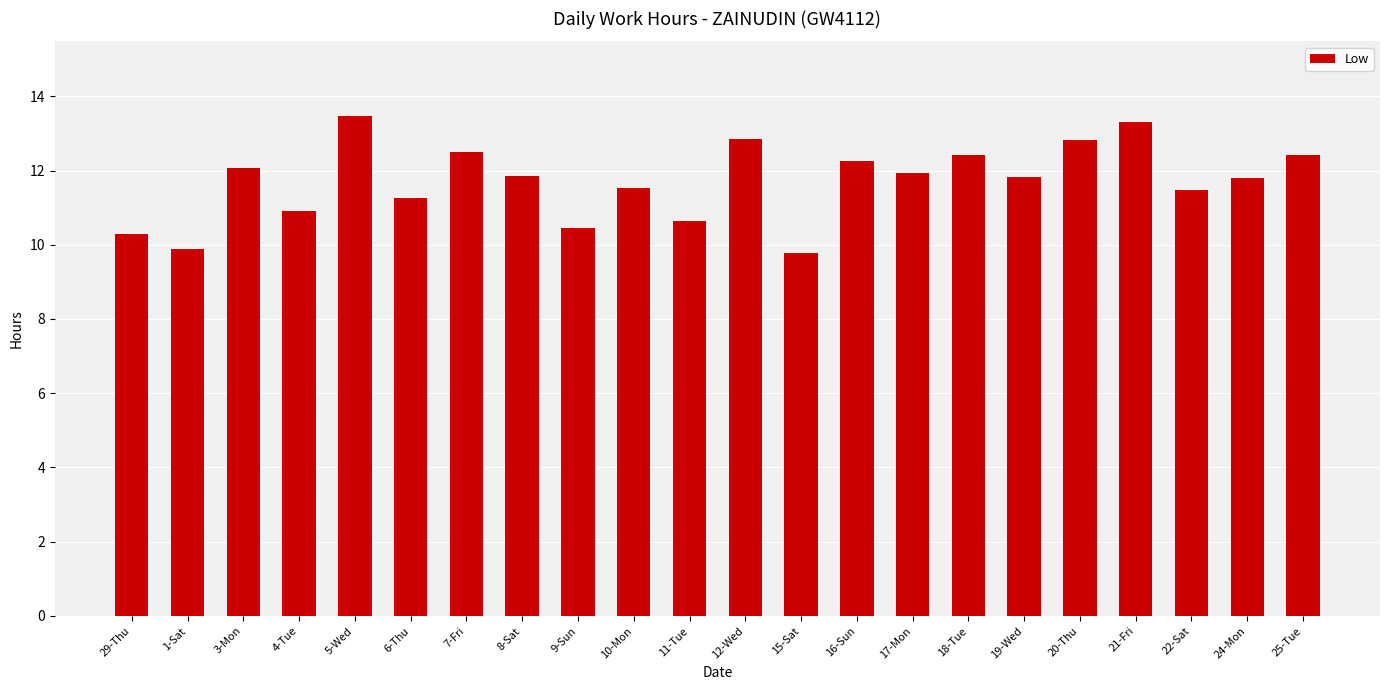

Approximately how many times larger is the value at 25-Tue compared to 16-Sun?

1.0